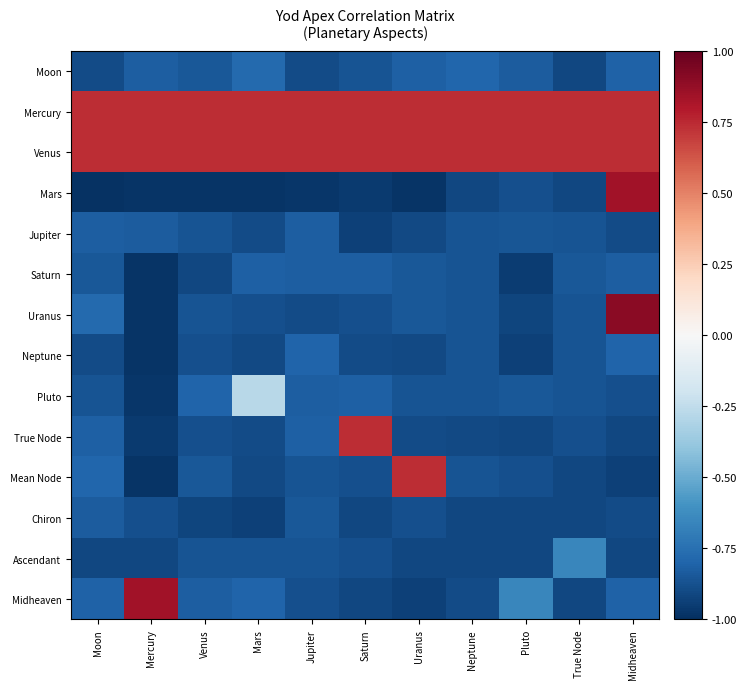

Reading left to right, what are all the values shown in this chart?

Moon: Moon=-0.9	Mercury=-0.8	Venus=-0.8	Mars=-0.8	Jupiter=-0.9	Saturn=-0.9	Uranus=-0.8	Neptune=-0.8	Pluto=-0.8	True Node=-0.9	Midheaven=-0.8
Mercury: Moon=0.7	Mercury=0.7	Venus=0.7	Mars=0.7	Jupiter=0.7	Saturn=0.7	Uranus=0.7	Neptune=0.7	Pluto=0.7	True Node=0.7	Midheaven=0.7
Venus: Moon=0.7	Mercury=0.7	Venus=0.7	Mars=0.7	Jupiter=0.7	Saturn=0.7	Uranus=0.7	Neptune=0.7	Pluto=0.7	True Node=0.7	Midheaven=0.7
Mars: Moon=-1.0	Mercury=-1.0	Venus=-1.0	Mars=-1.0	Jupiter=-1.0	Saturn=-1.0	Uranus=-1.0	Neptune=-0.9	Pluto=-0.9	True Node=-0.9	Midheaven=0.8
Jupiter: Moon=-0.8	Mercury=-0.8	Venus=-0.9	Mars=-0.9	Jupiter=-0.8	Saturn=-0.9	Uranus=-0.9	Neptune=-0.9	Pluto=-0.9	True Node=-0.9	Midheaven=-0.9
Saturn: Moon=-0.8	Mercury=-1.0	Venus=-0.9	Mars=-0.8	Jupiter=-0.8	Saturn=-0.8	Uranus=-0.8	Neptune=-0.9	Pluto=-0.9	True Node=-0.8	Midheaven=-0.8
Uranus: Moon=-0.8	Mercury=-1.0	Venus=-0.9	Mars=-0.9	Jupiter=-0.9	Saturn=-0.9	Uranus=-0.8	Neptune=-0.9	Pluto=-0.9	True Node=-0.9	Midheaven=0.9
Neptune: Moon=-0.9	Mercury=-1.0	Venus=-0.9	Mars=-0.9	Jupiter=-0.8	Saturn=-0.9	Uranus=-0.9	Neptune=-0.9	Pluto=-0.9	True Node=-0.9	Midheaven=-0.8
Pluto: Moon=-0.9	Mercury=-1.0	Venus=-0.8	Mars=-0.3	Jupiter=-0.8	Saturn=-0.8	Uranus=-0.9	Neptune=-0.9	Pluto=-0.8	True Node=-0.9	Midheaven=-0.9
True Node: Moon=-0.8	Mercury=-1.0	Venus=-0.9	Mars=-0.9	Jupiter=-0.8	Saturn=0.7	Uranus=-0.9	Neptune=-0.9	Pluto=-0.9	True Node=-0.9	Midheaven=-0.9
Mean Node: Moon=-0.8	Mercury=-1.0	Venus=-0.8	Mars=-0.9	Jupiter=-0.9	Saturn=-0.9	Uranus=0.7	Neptune=-0.9	Pluto=-0.9	True Node=-0.9	Midheaven=-0.9
Chiron: Moon=-0.8	Mercury=-0.9	Venus=-0.9	Mars=-0.9	Jupiter=-0.8	Saturn=-0.9	Uranus=-0.9	Neptune=-0.9	Pluto=-0.9	True Node=-0.9	Midheaven=-0.9
Ascendant: Moon=-0.9	Mercury=-0.9	Venus=-0.9	Mars=-0.9	Jupiter=-0.9	Saturn=-0.9	Uranus=-0.9	Neptune=-0.9	Pluto=-0.9	True Node=-0.7	Midheaven=-0.9
Midheaven: Moon=-0.8	Mercury=0.8	Venus=-0.8	Mars=-0.8	Jupiter=-0.9	Saturn=-0.9	Uranus=-0.9	Neptune=-0.9	Pluto=-0.7	True Node=-0.9	Midheaven=-0.8